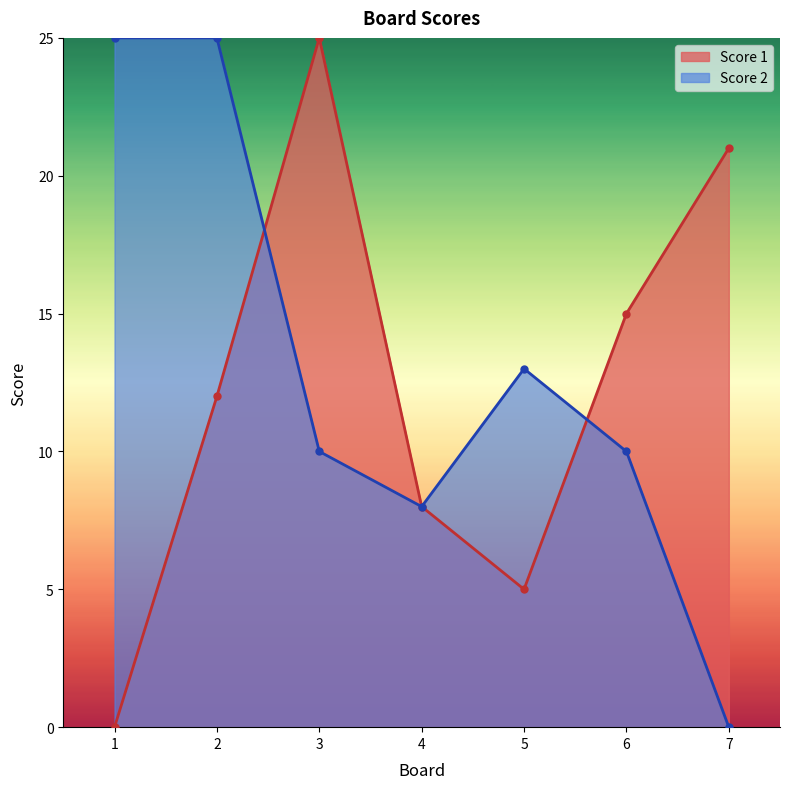

What is the maximum value shown in the chart?

25